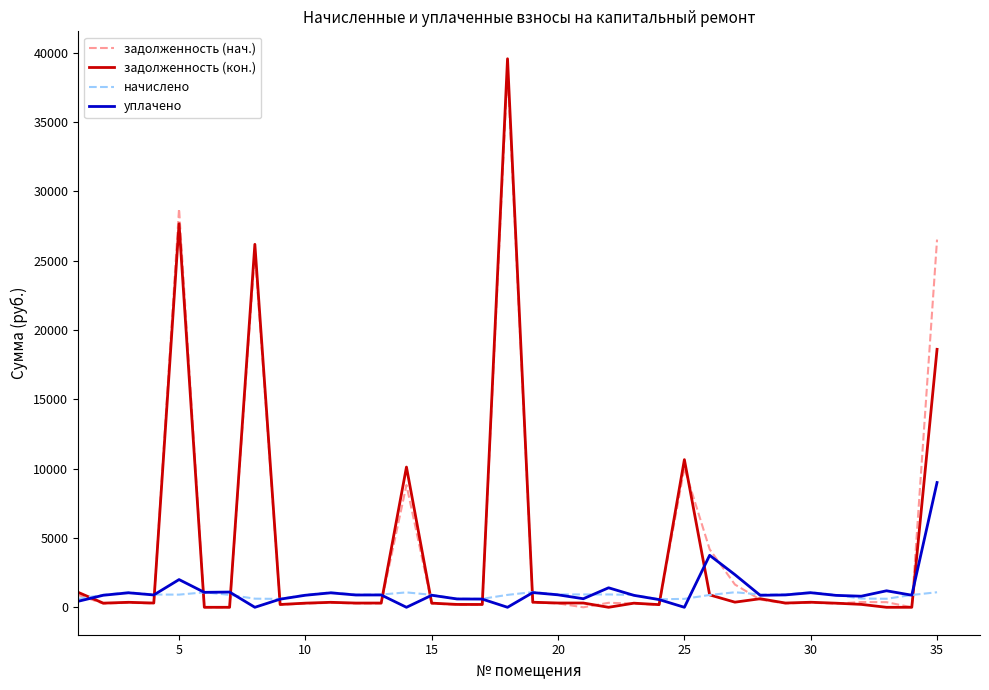

True or false: задолженность (нач.) and задолженность (кон.) cross at least once.

True